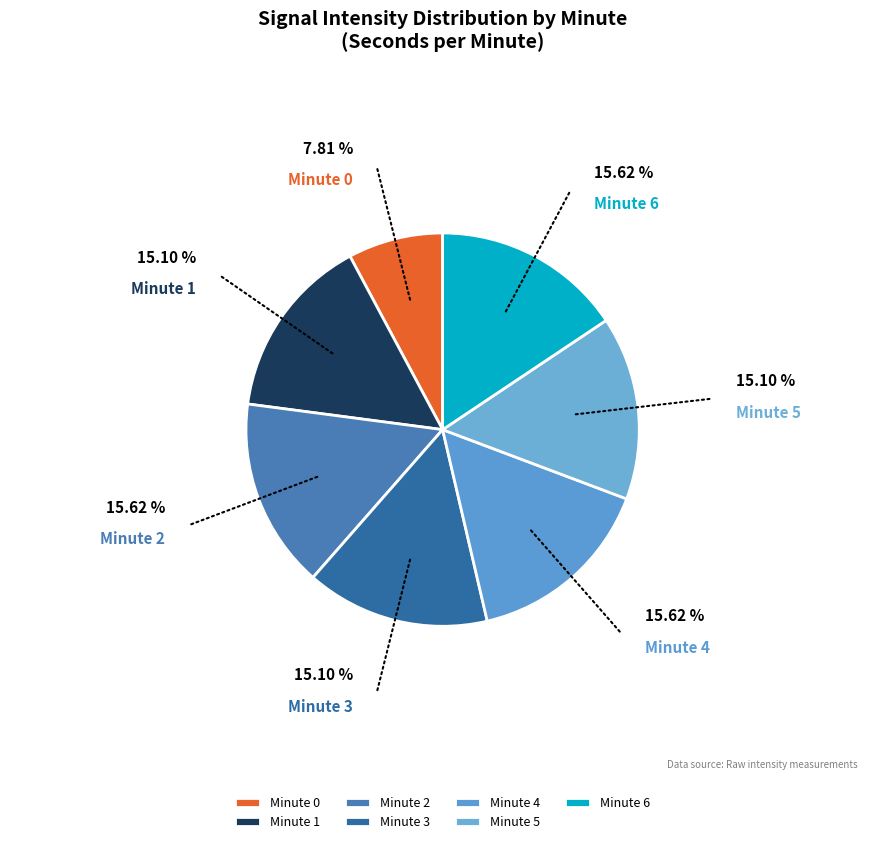

To the nearest percent, what portion does Minute 3 represent?

15%